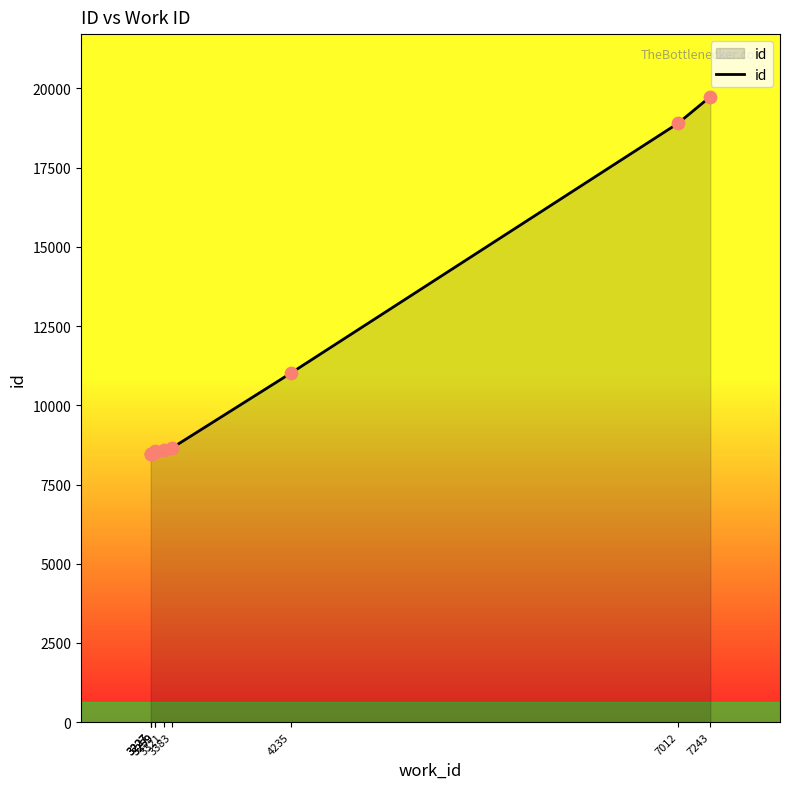

What is the ratio of the value at 3259 to the value at 3321?

1.0